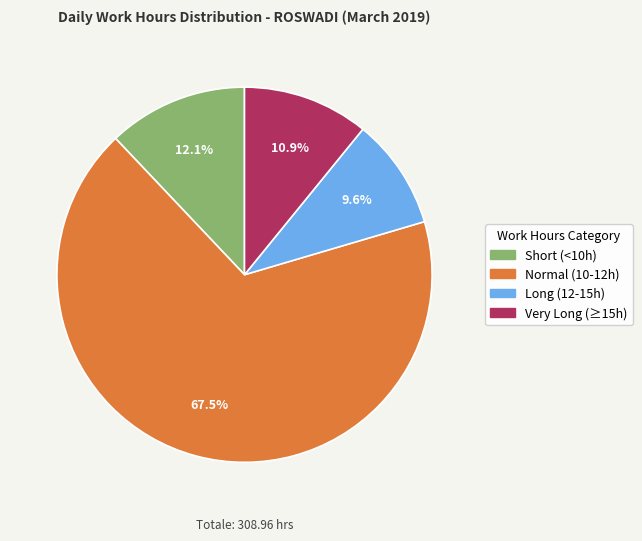

Is there any slice that represents more than half of the pie?

Yes